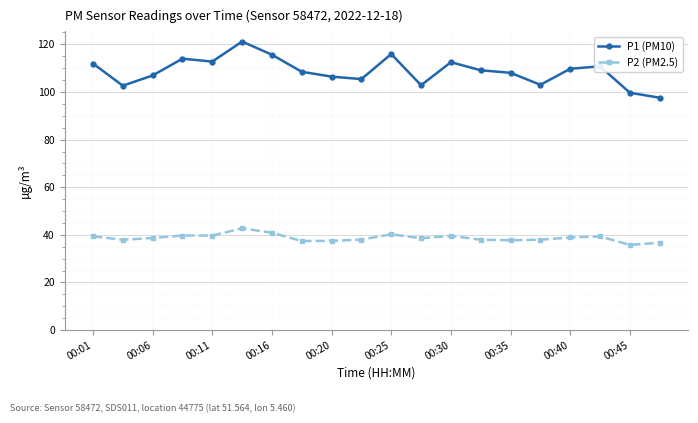

True or false: P1 (PM10) and P2 (PM2.5) cross at least once.

False